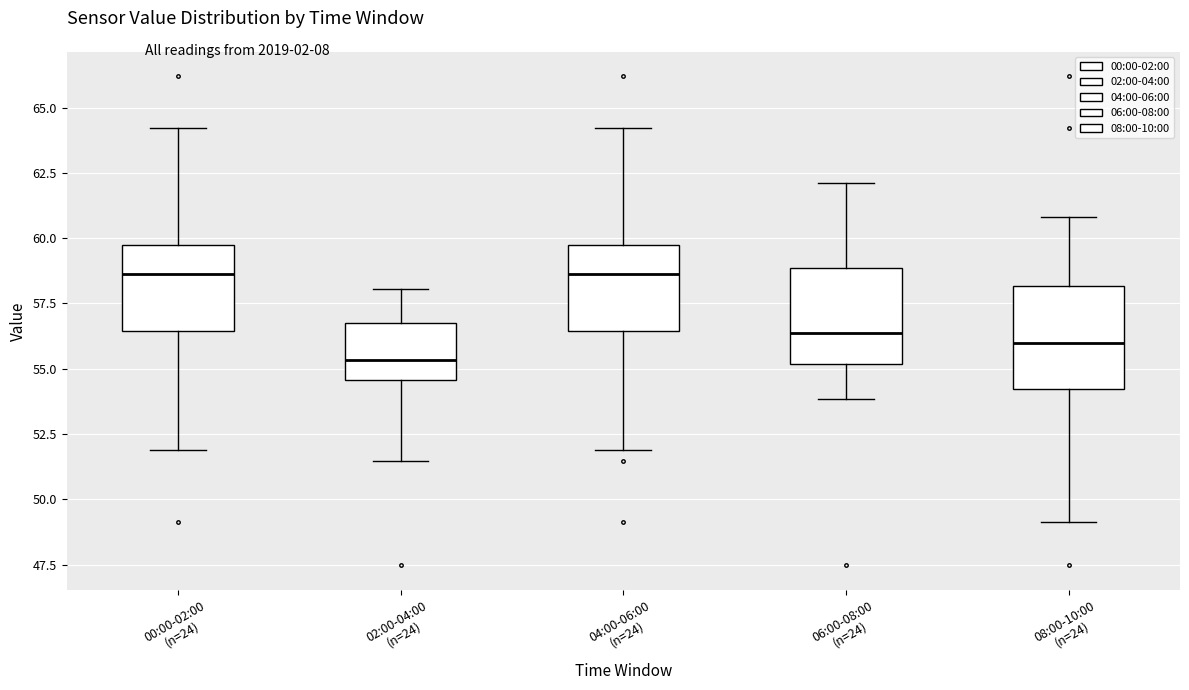

Which box's median line is the lowest?

02:00-04:00 (n=24)